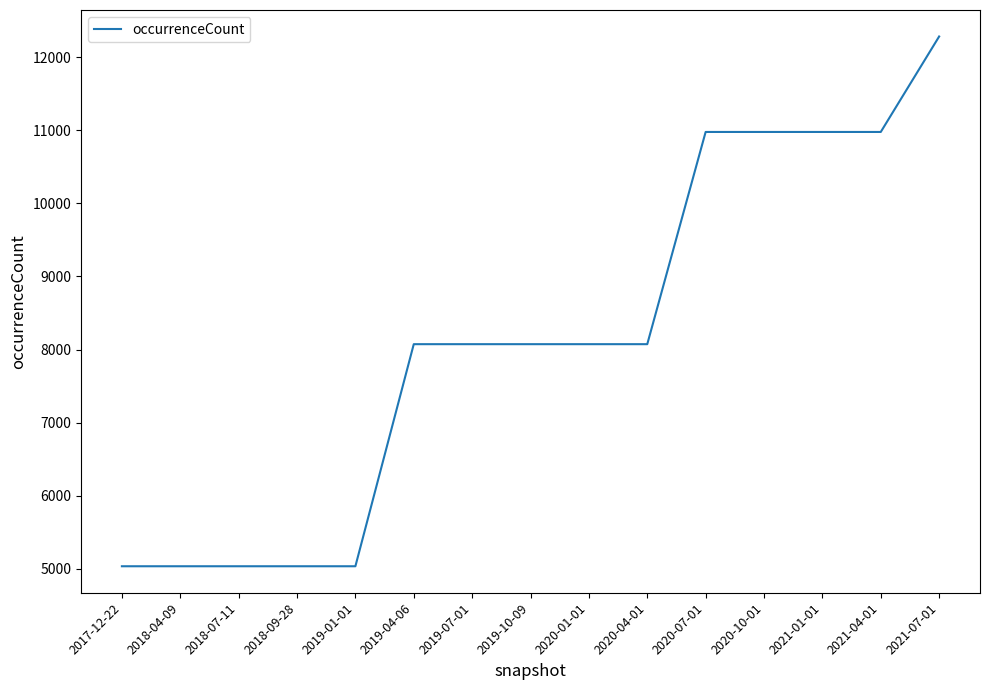

What is the difference between the values at 2018-09-28 and 2021-04-01?

5941